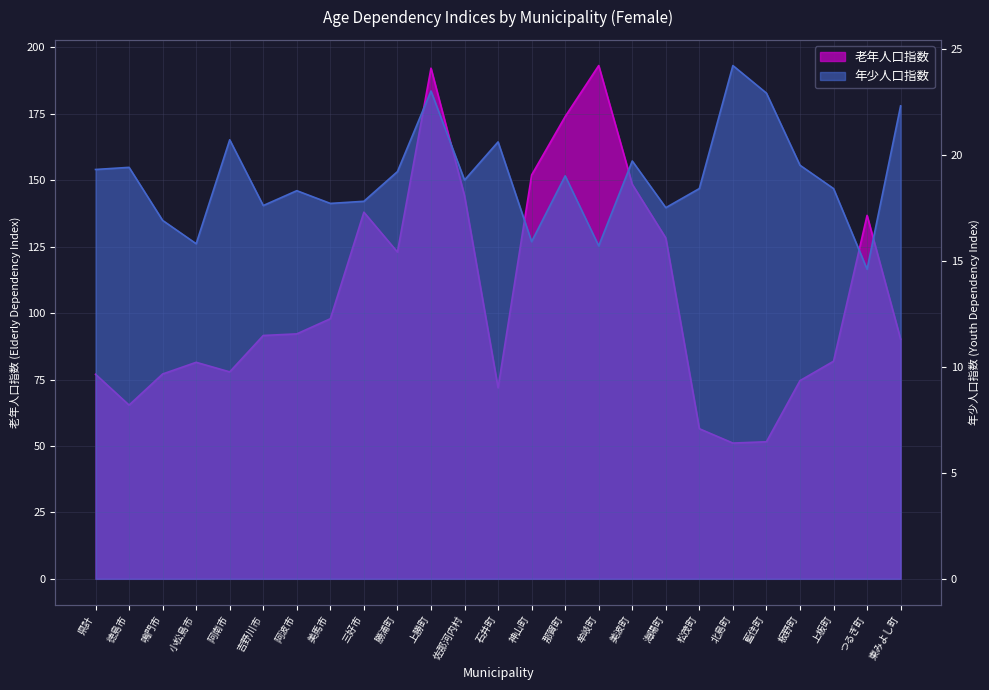

True or false: 年少人口指数 and 老年人口指数 intersect in this chart.

False